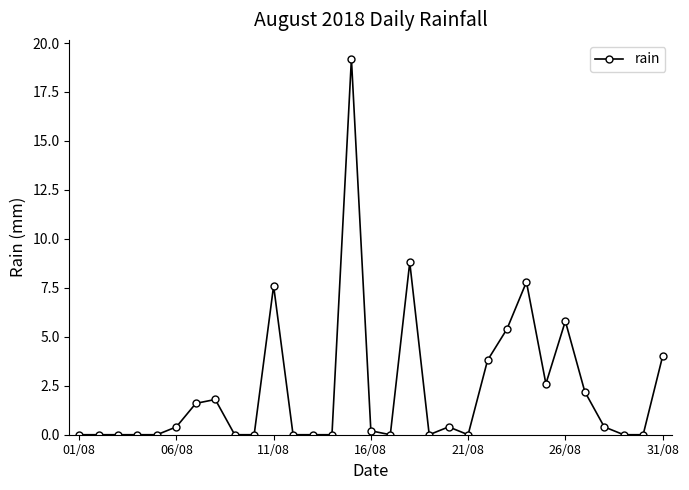

Does the chart have visible grid lines?

No